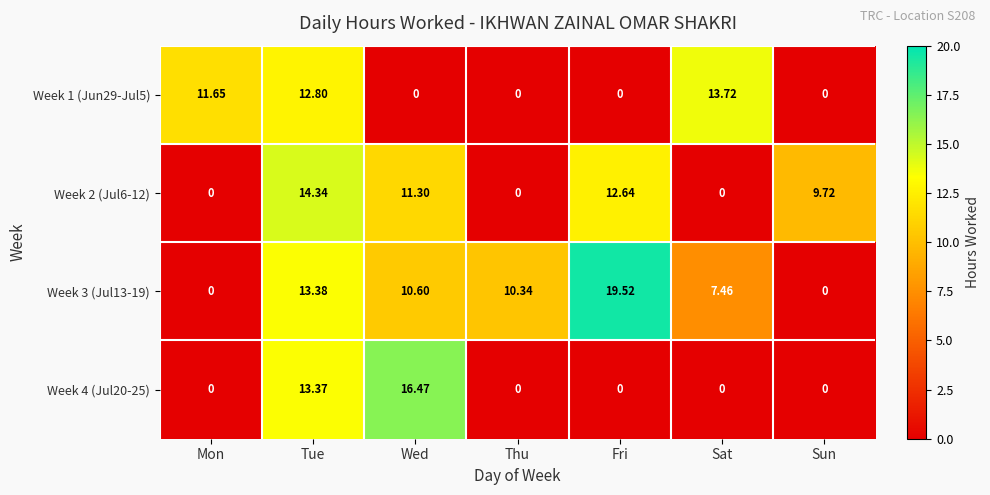

Where does the Week 3 (Jul13-19) series first go above 10?

Tue